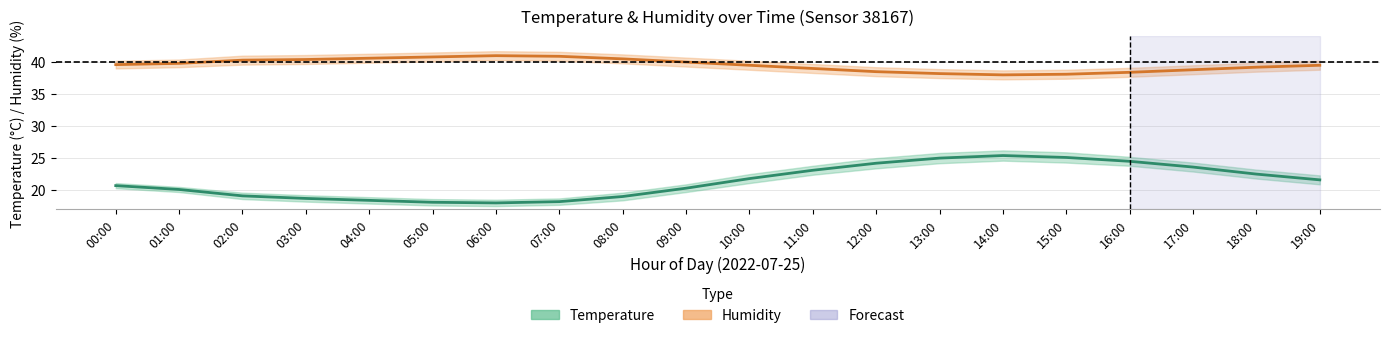

Is the value of Temperature (°C) at 17:00 greater than the value of Humidity (%) at 13:00?

No